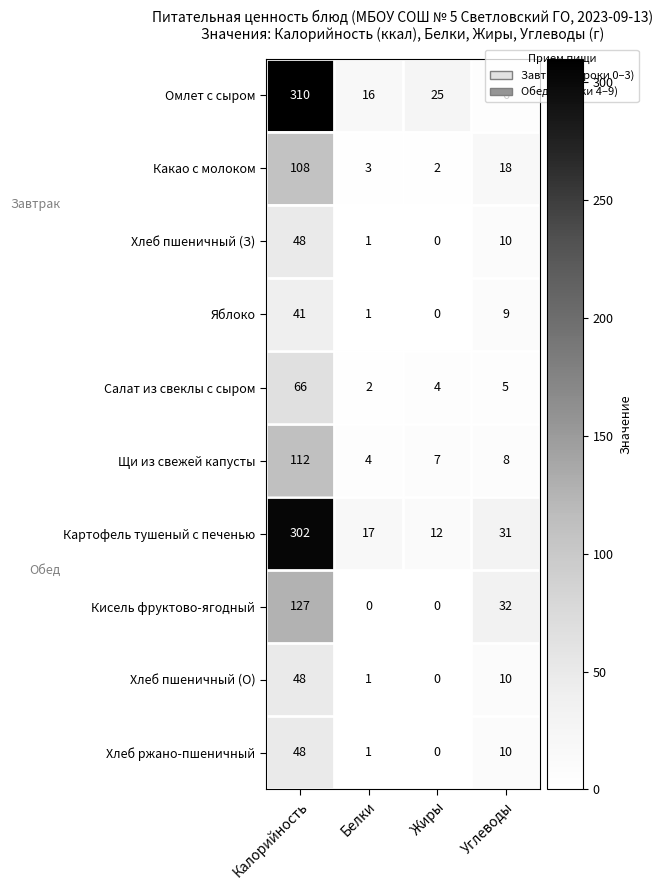

How many distinct data groups are displayed?

10